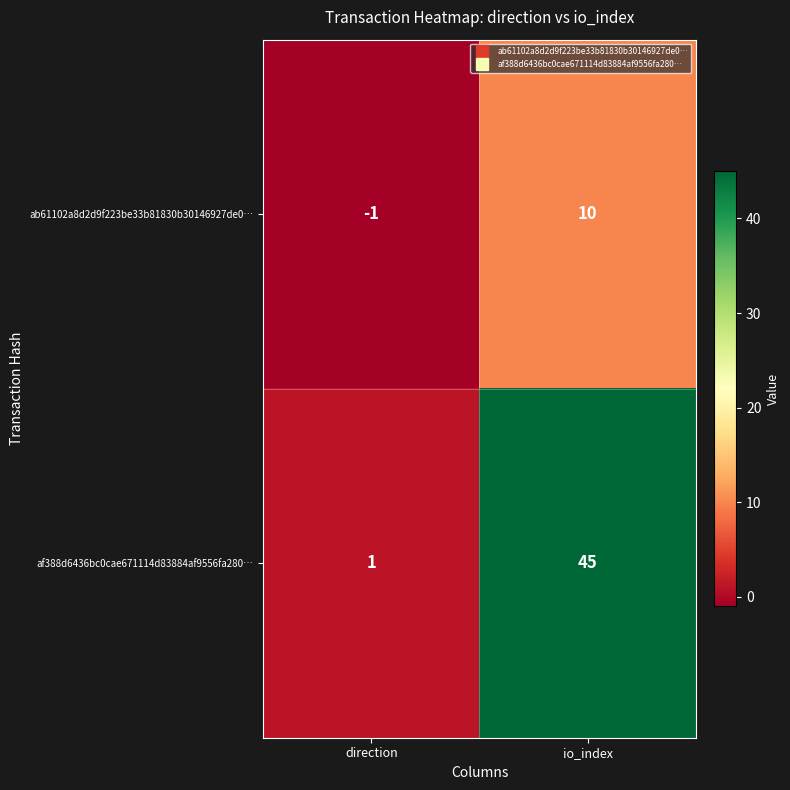

Which series has the largest total across all categories?

af388d6436bc0cae671114d83884af9556fa280…